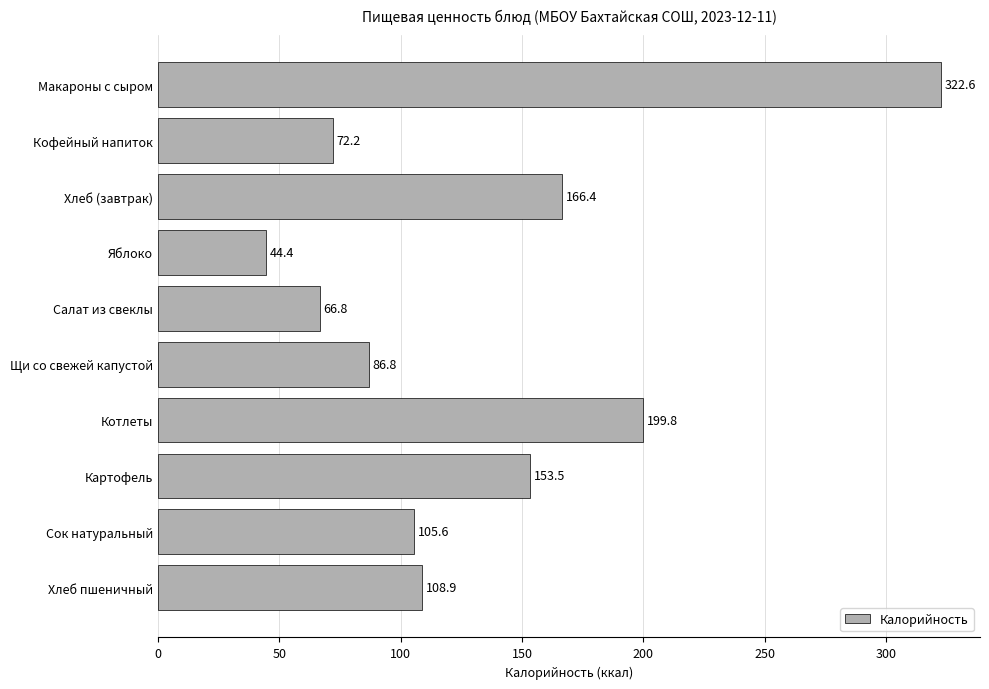

What is the label of the 9th bar from the bottom?

Кофейный напиток